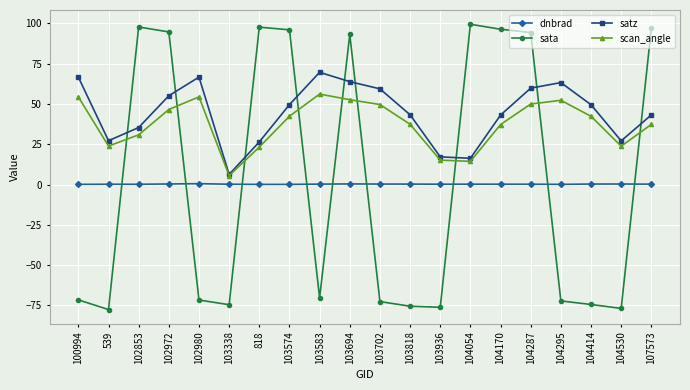

What is the sum of all sata values?

53.2